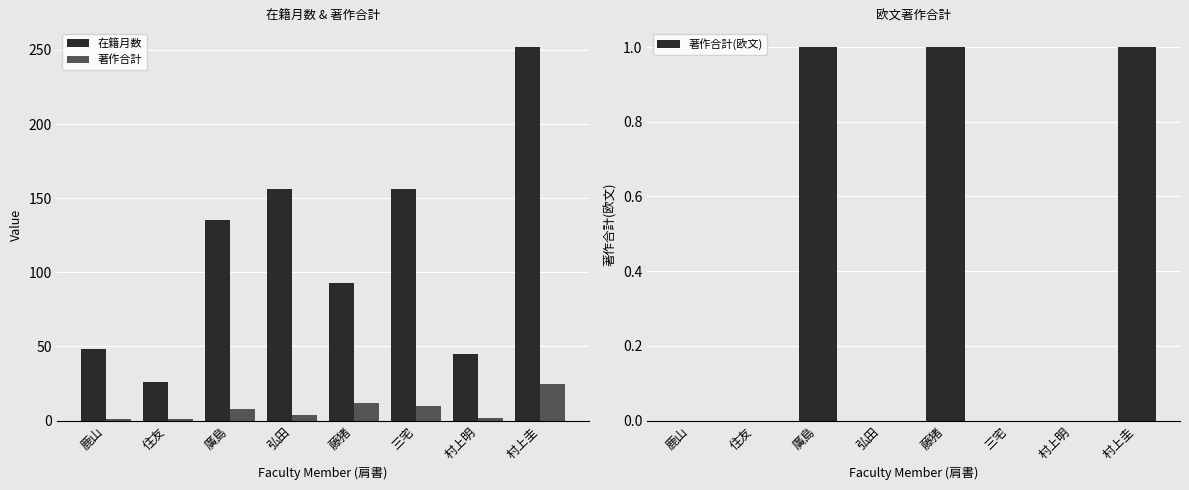

Is the value of 在籍月数 at 村上明 greater than the value of 著作合計 at 住友?

Yes